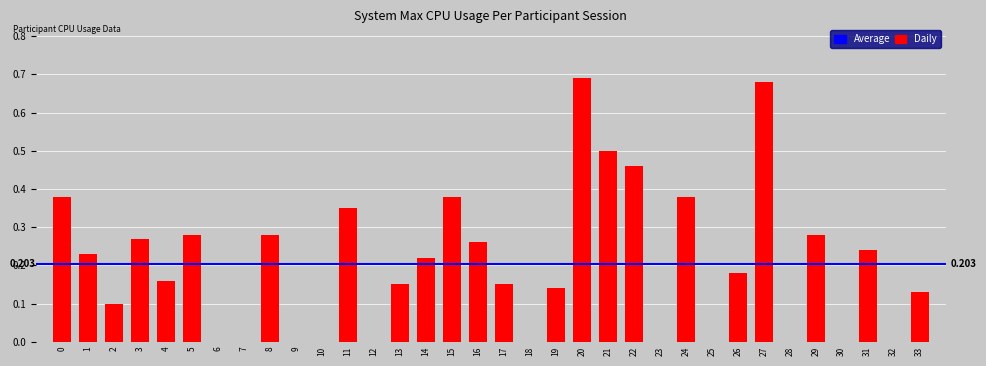

Count the number of categories in the chart.

34